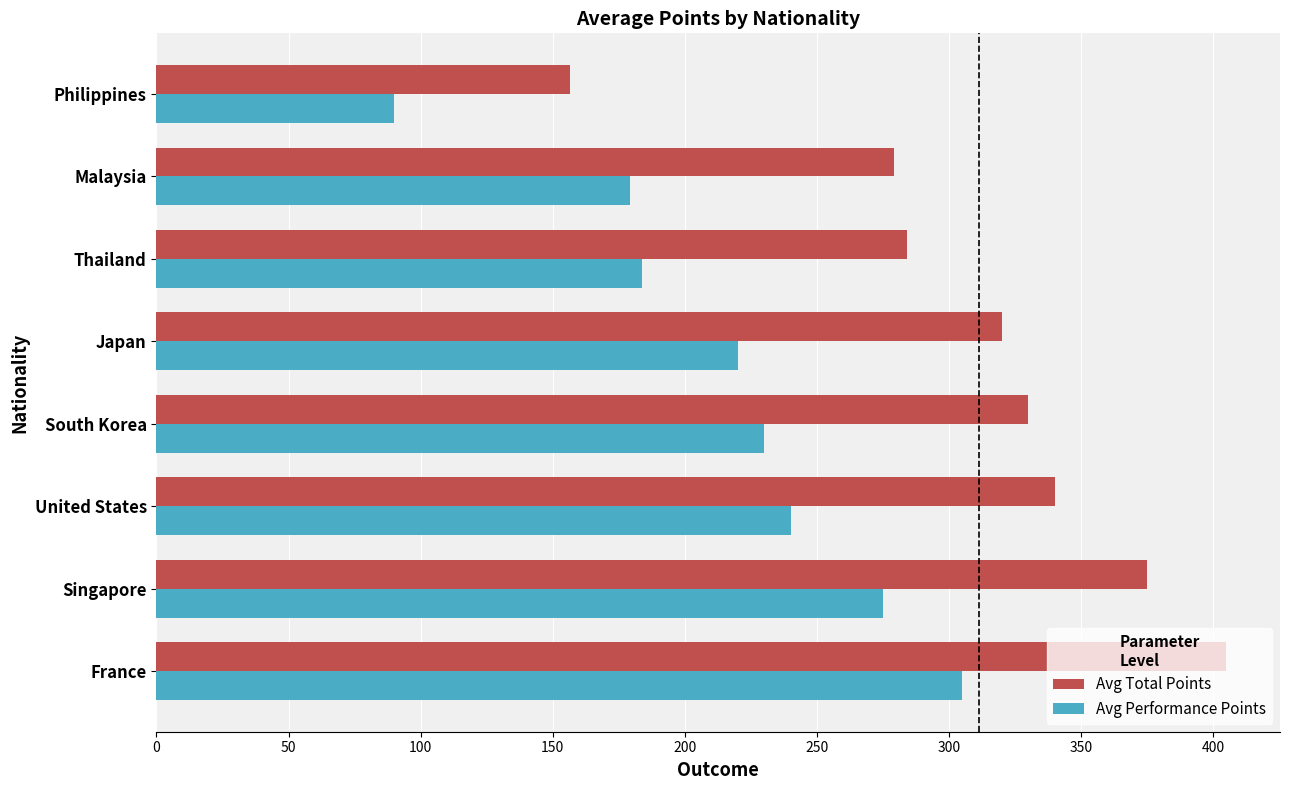

Is it true that Avg Total Points equals 156.7 at Philippines?

True